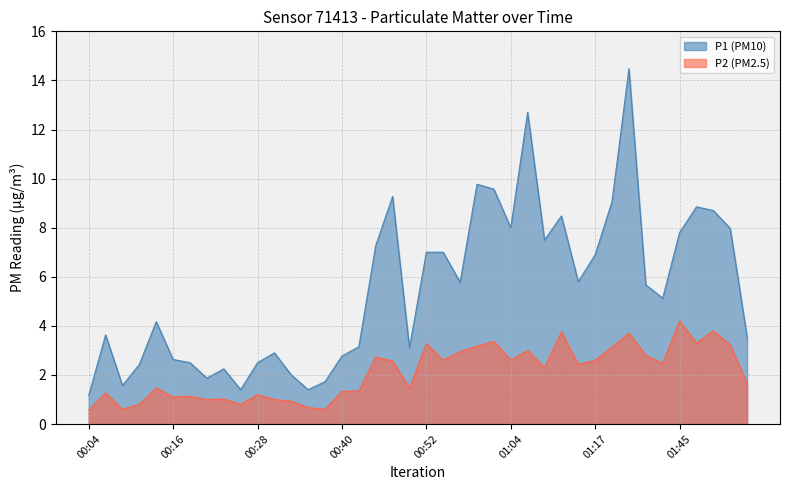

How many interior local valleys does the P1 series have?

10